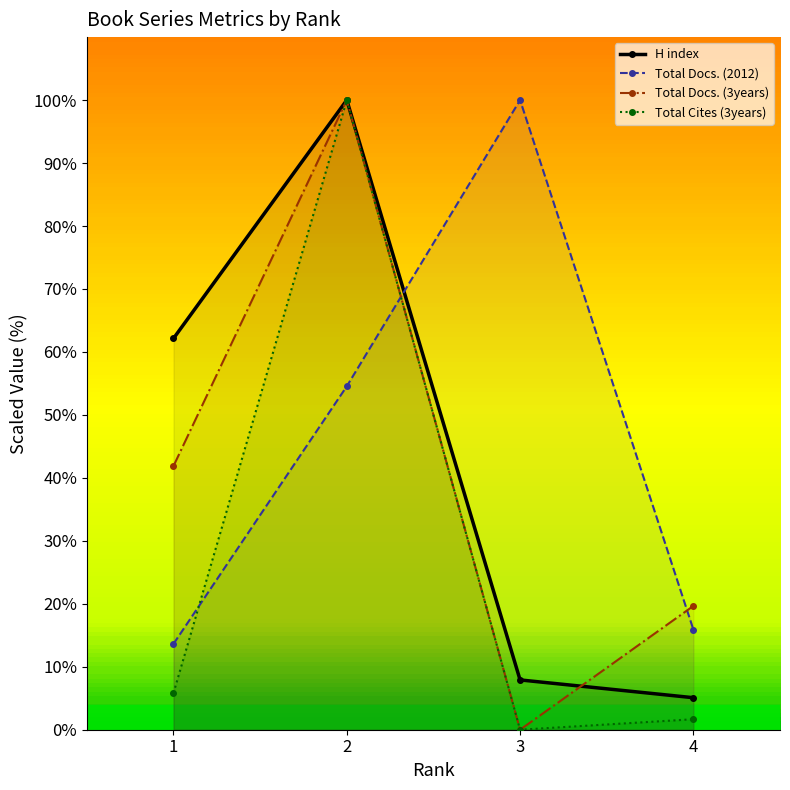

How many data points in Total Cites (3years) are less than 5?

2